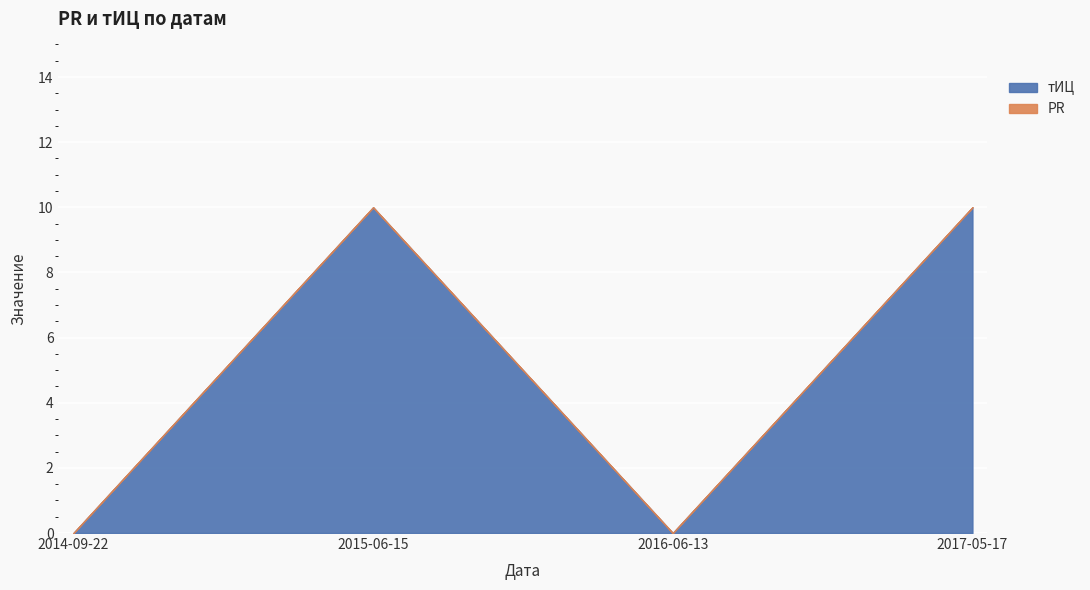

List the labels in order of value, largest first.

2015-06-15, 2017-05-17, 2014-09-22, 2016-06-13